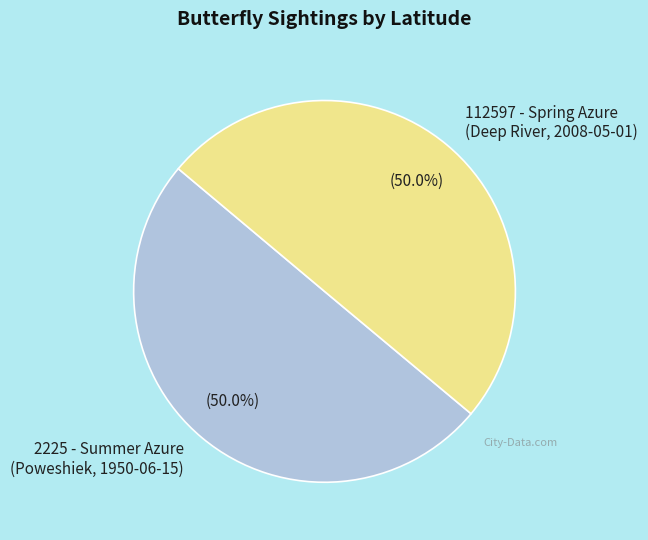

What is the ratio of the value at 2225 - Summer Azure (Poweshiek, 1950-06-15) to the value at 112597 - Spring Azure (Deep River, 2008-05-01)?

1.0